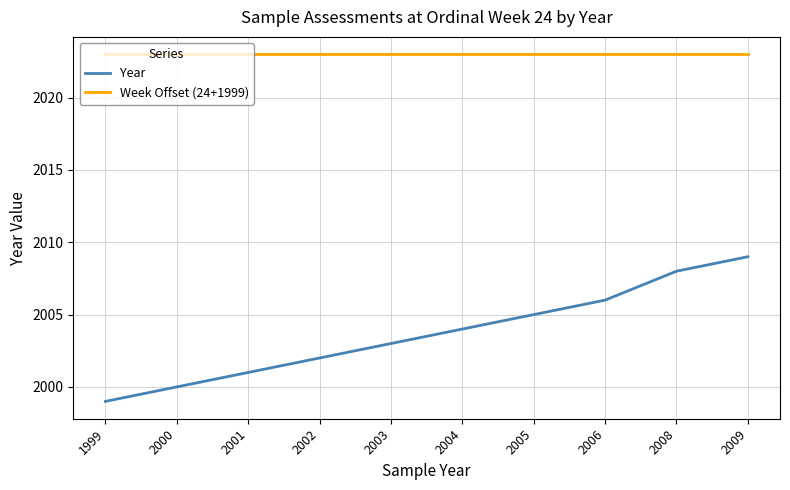

How many lines are shown in the chart?

2